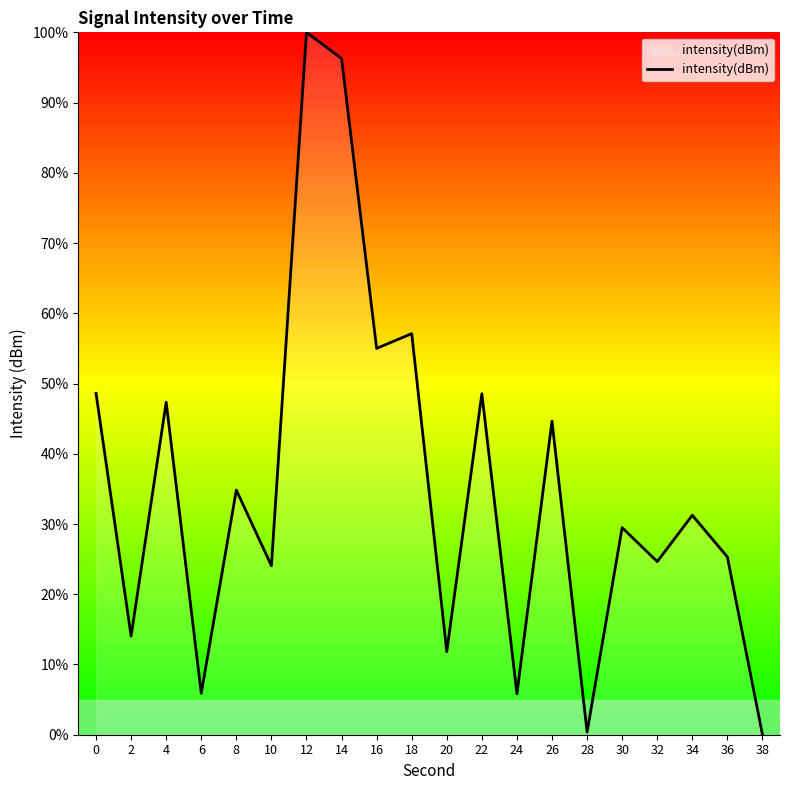

How many distinct data groups are displayed?

1